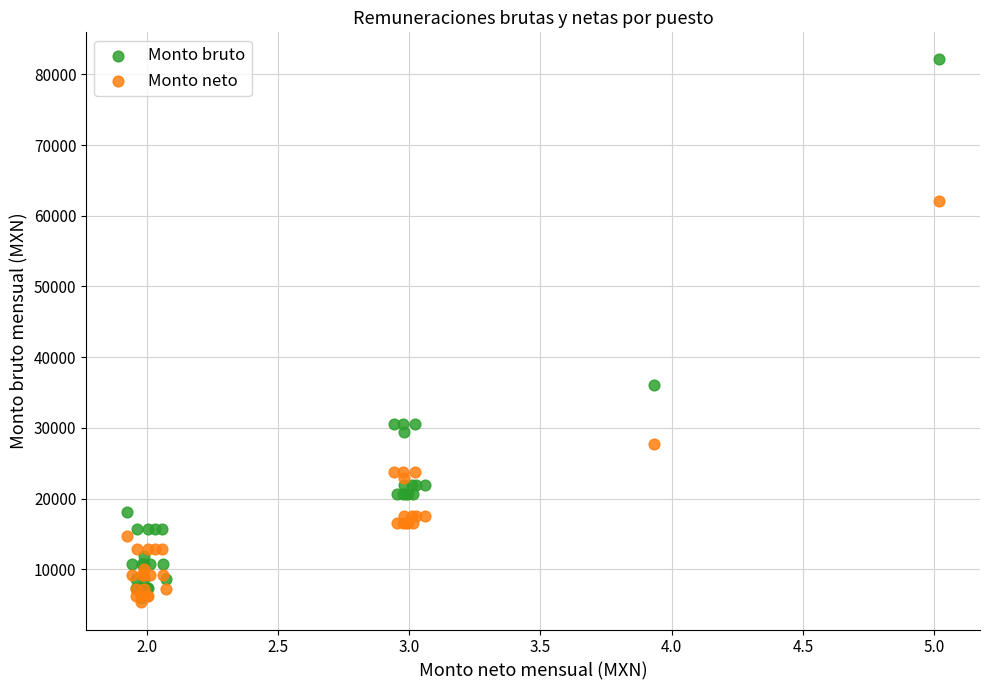

Across all series, what Y value is closest to 43715?

36104.9